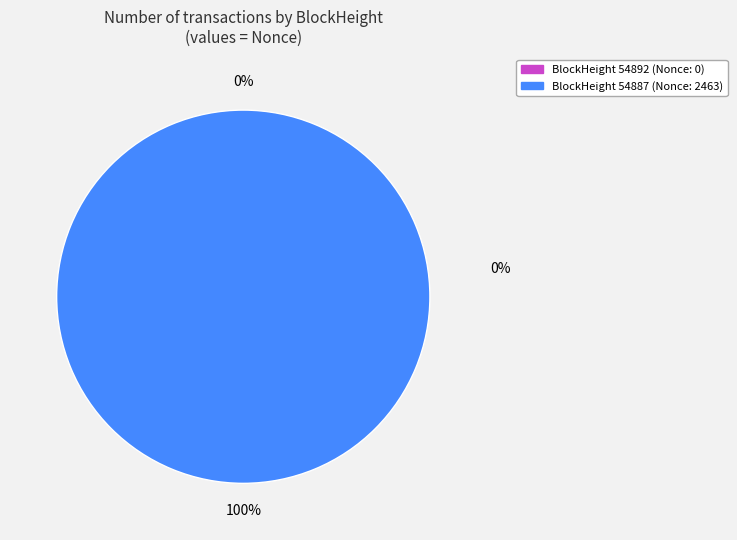

How many slices are in this pie chart?

2